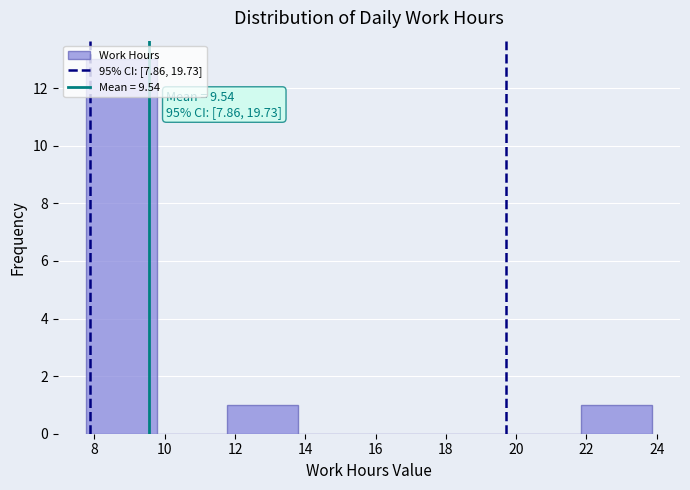

Over which range of the x-axis is the bar tallest?

7.8 to 9.8